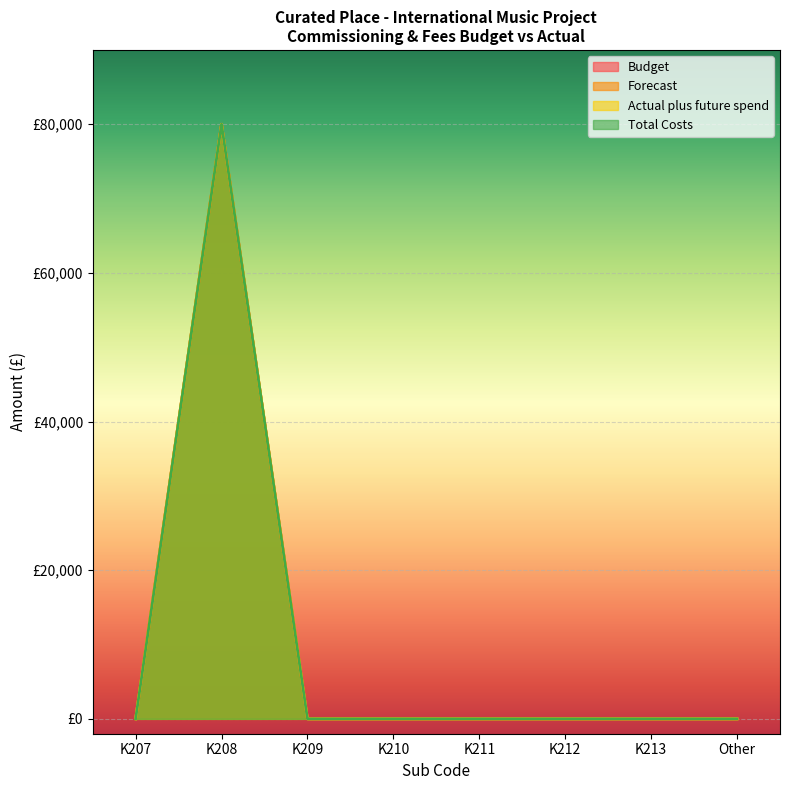

Is it true that Forecast equals -35749 at Other?

False